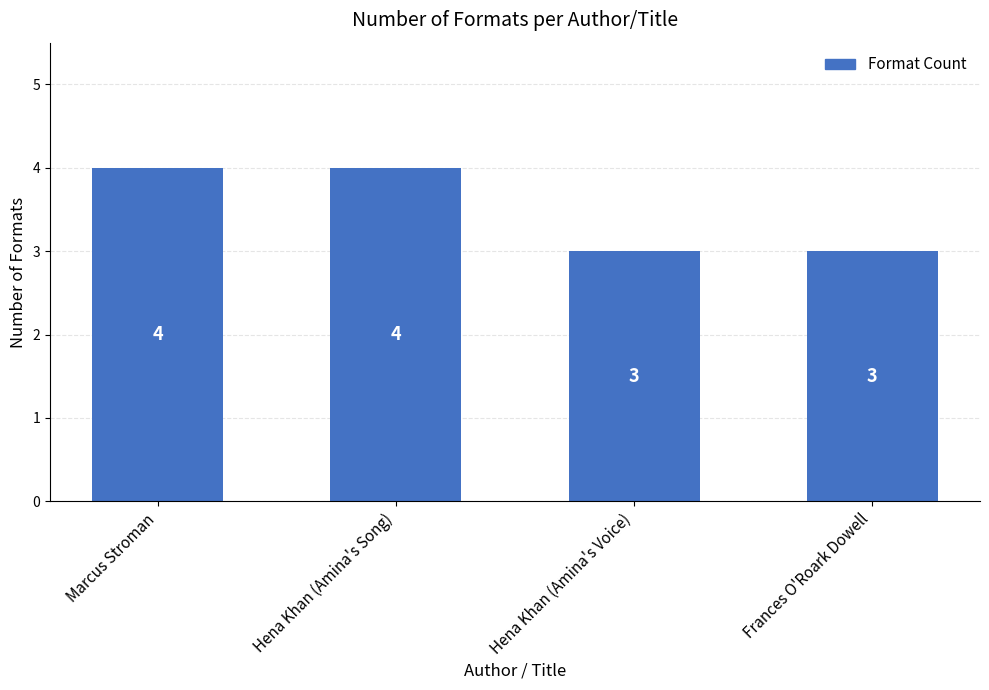

What is the label of the 4th bar from the right?

Marcus Stroman